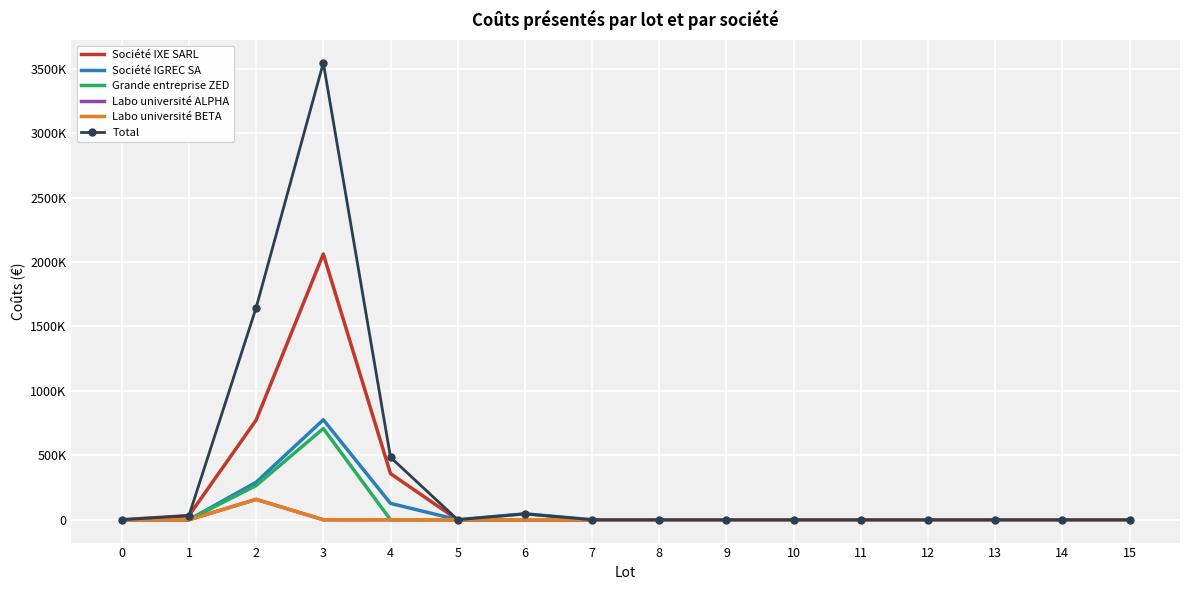

Which series changed the most between 0 and 9?

Société IXE SARL